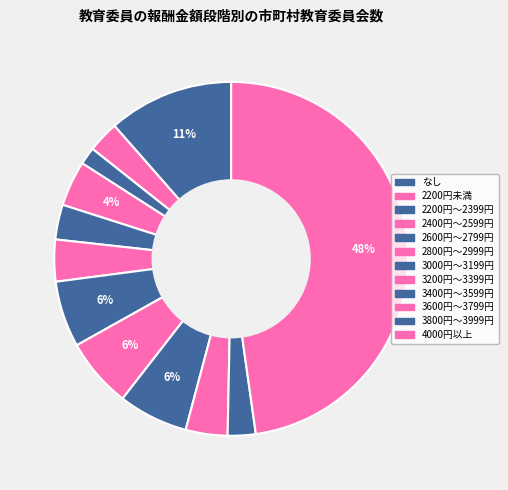

Which slice is the smallest?

2200円～2399円